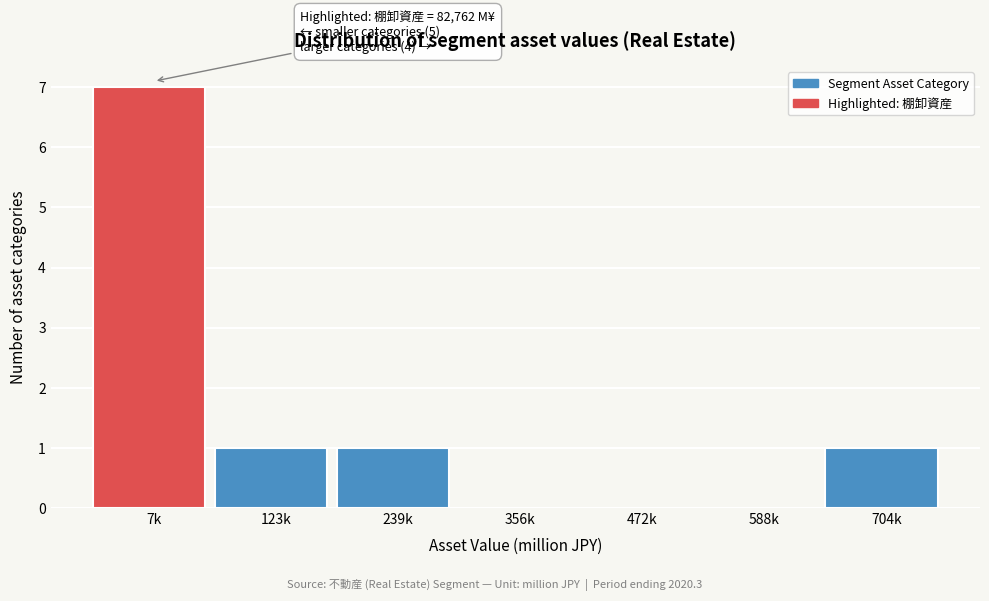

Reading right to left, extract all data points from this chart.

704k=1	588k=0	472k=0	356k=0	239k=1	123k=1	7k=7